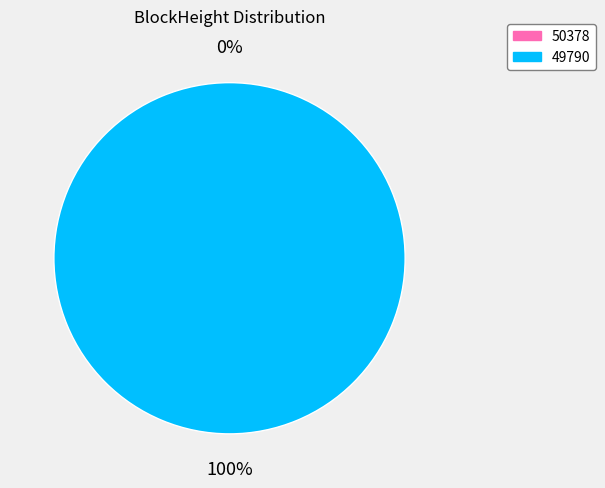

Which category has the biggest portion of the pie?

49790